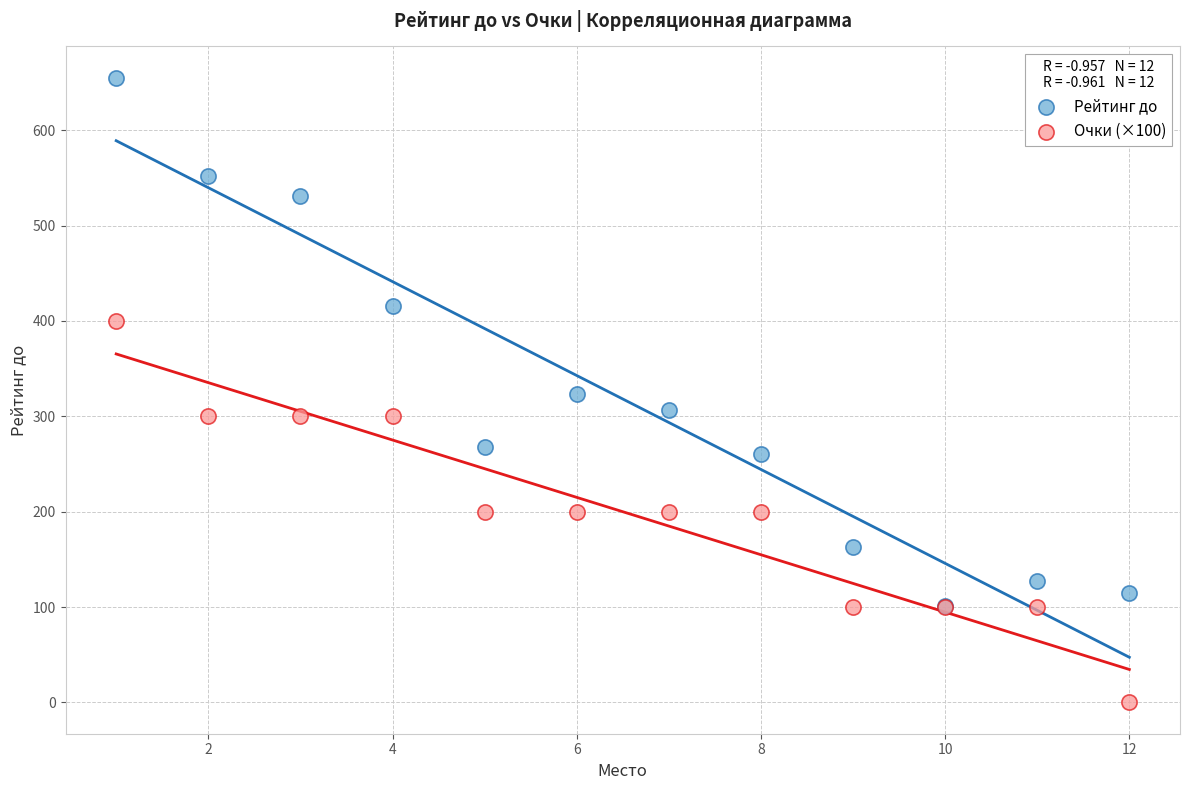

Which series contains the lowest Y value?

Очки (×100)